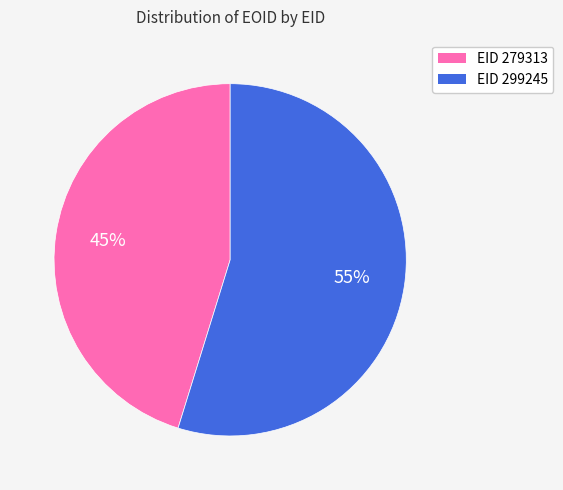

What percentage is the EID 299245 slice, to the nearest percent?

55%